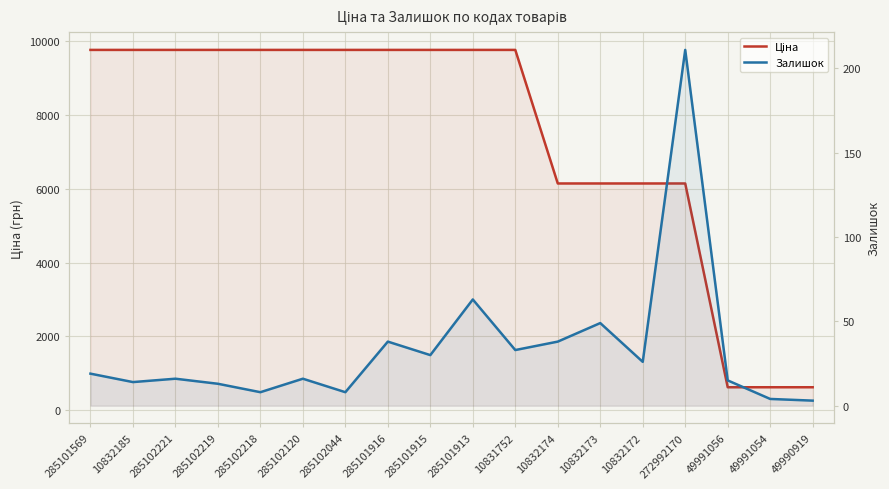

Reading left to right, list all the values displayed in this chart.

Ціна: 285101569=9764.4	10832185=9764.4	285102221=9764.4	285102219=9764.4	285102218=9764.4	285102120=9764.4	285102044=9764.4	285101916=9764.4	285101915=9764.4	285101913=9764.4	10831752=9764.4	10832174=6143.2	10832173=6143.2	10832172=6143.2	272992170=6143.2	49991056=618.9	49991054=618.9	49990919=618.9
Залишок: 285101569=19.0	10832185=14.0	285102221=16.0	285102219=13.0	285102218=8.0	285102120=16.0	285102044=8.0	285101916=38.0	285101915=30.0	285101913=63.0	10831752=33.0	10832174=38.0	10832173=49.0	10832172=26.0	272992170=211.0	49991056=15.0	49991054=4.0	49990919=3.0